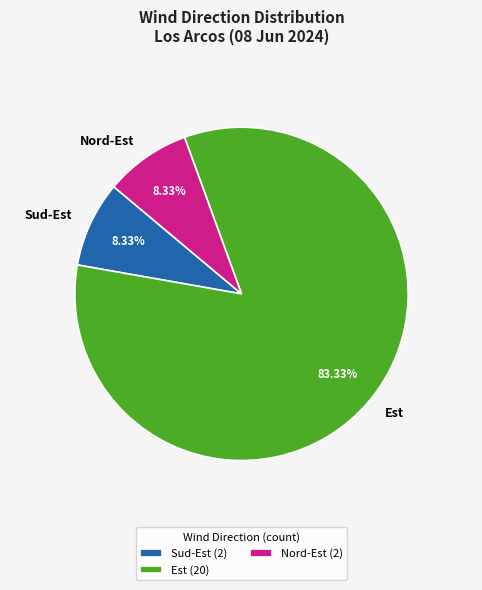

Which category has the biggest portion of the pie?

Est